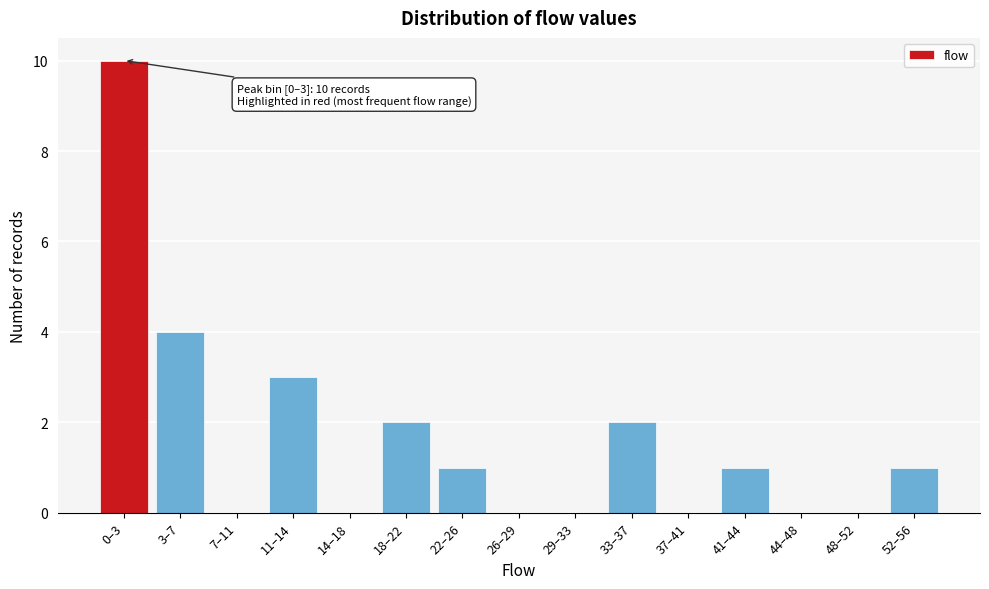

Reading left to right, what are all the values shown in this chart?

0–3=10	3–7=4	7–11=0	11–14=3	14–18=0	18–22=2	22–26=1	26–29=0	29–33=0	33–37=2	37–41=0	41–44=1	44–48=0	48–52=0	52–56=1